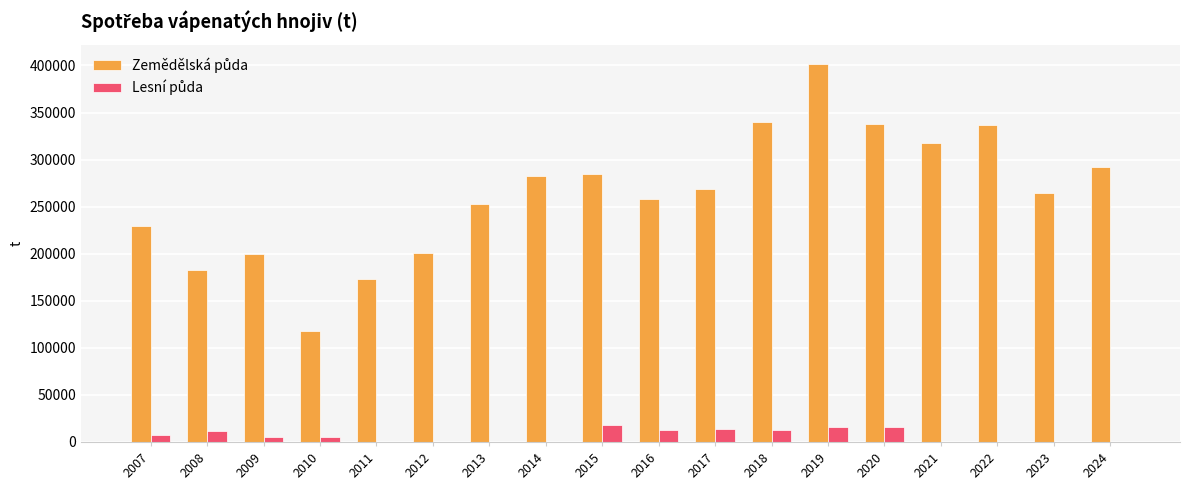

At which category is the sum across all series the highest?

2019